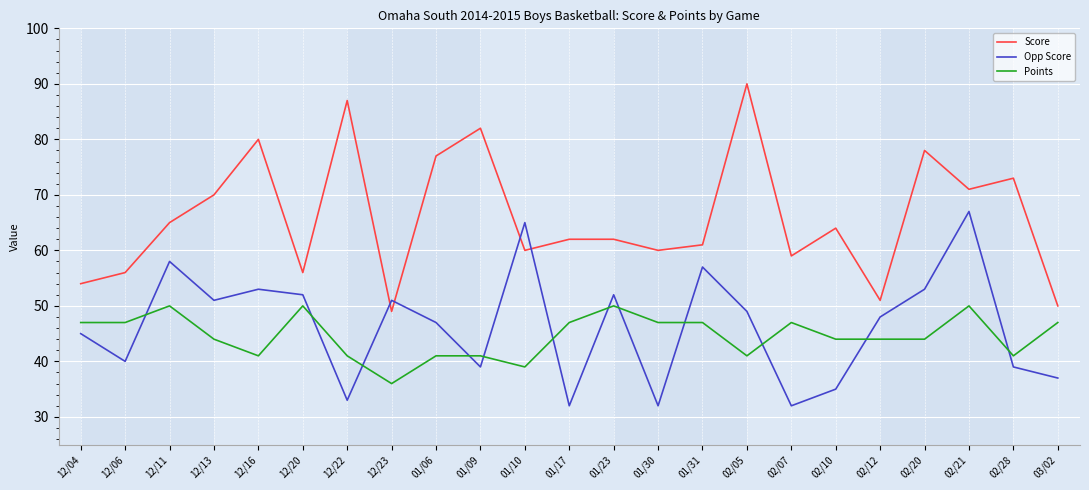

What is the spread (max minus min) of values at 12/22?

54